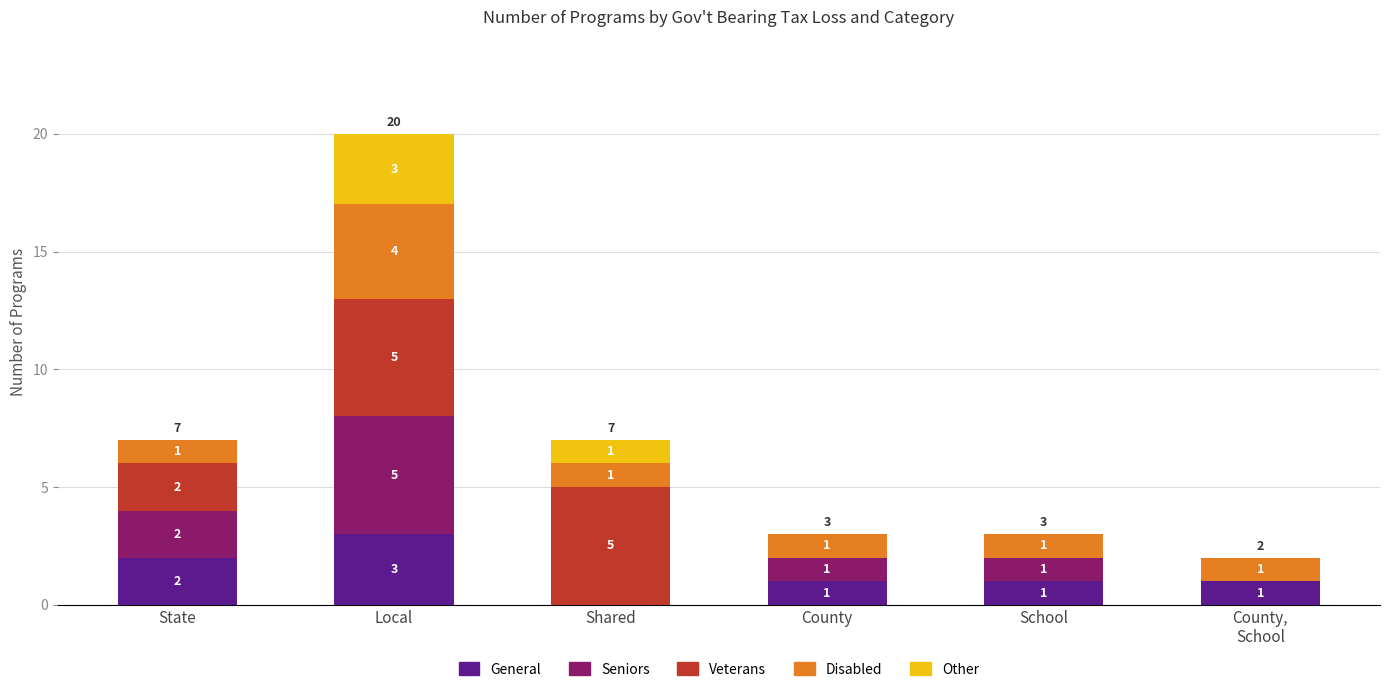

What is the highest value of the General series?

3